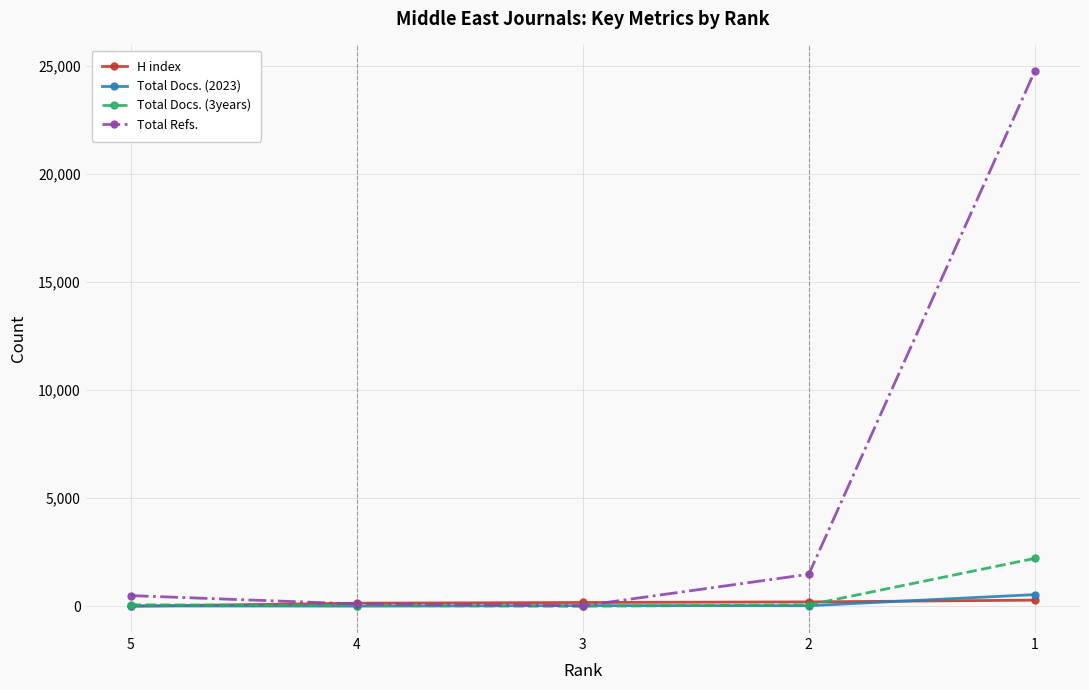

What is the approximate value of H index at 2, to the nearest 10?

200